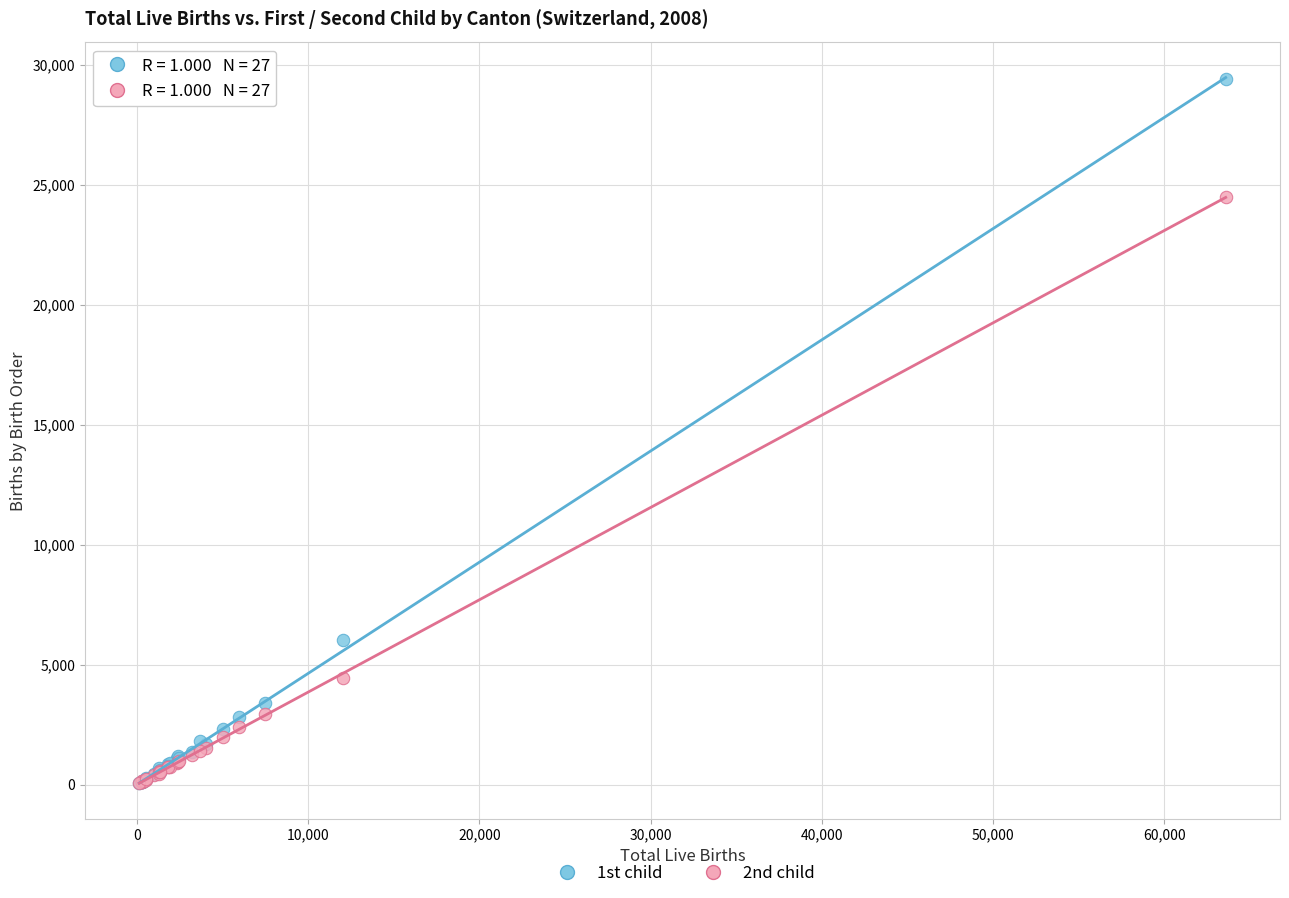

Across all series, what Y value is closest to 14724?

6016